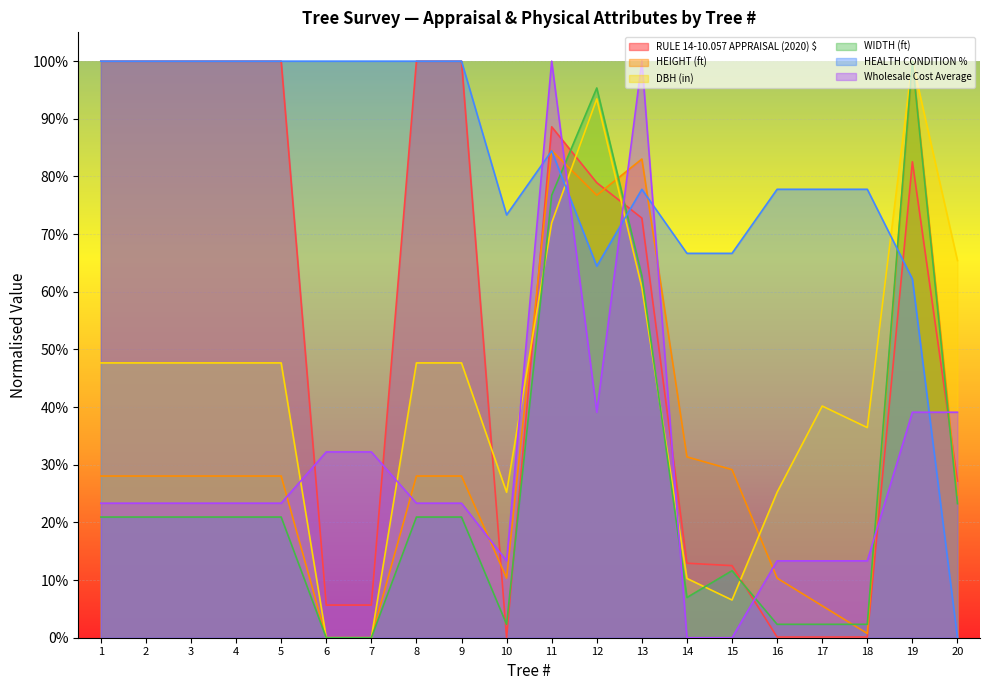

How many interior local peaks does the RULE 14-10.057 APPRAISAL (2020) $ series have?

2